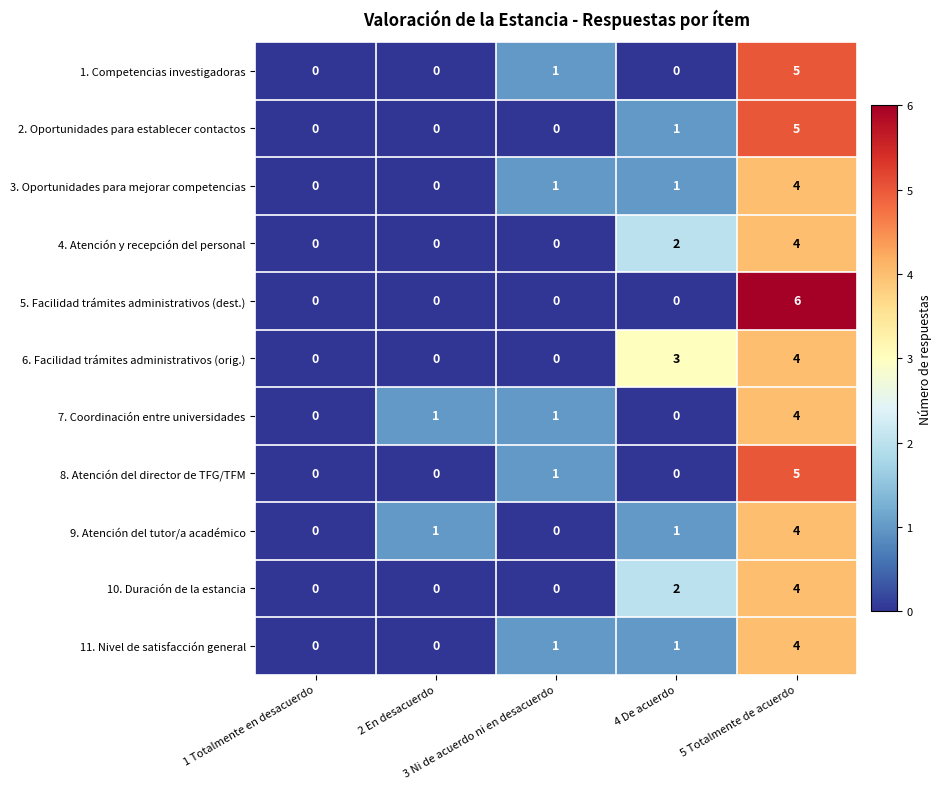

What is the highest value of the 10. Duración de la estancia series?

4